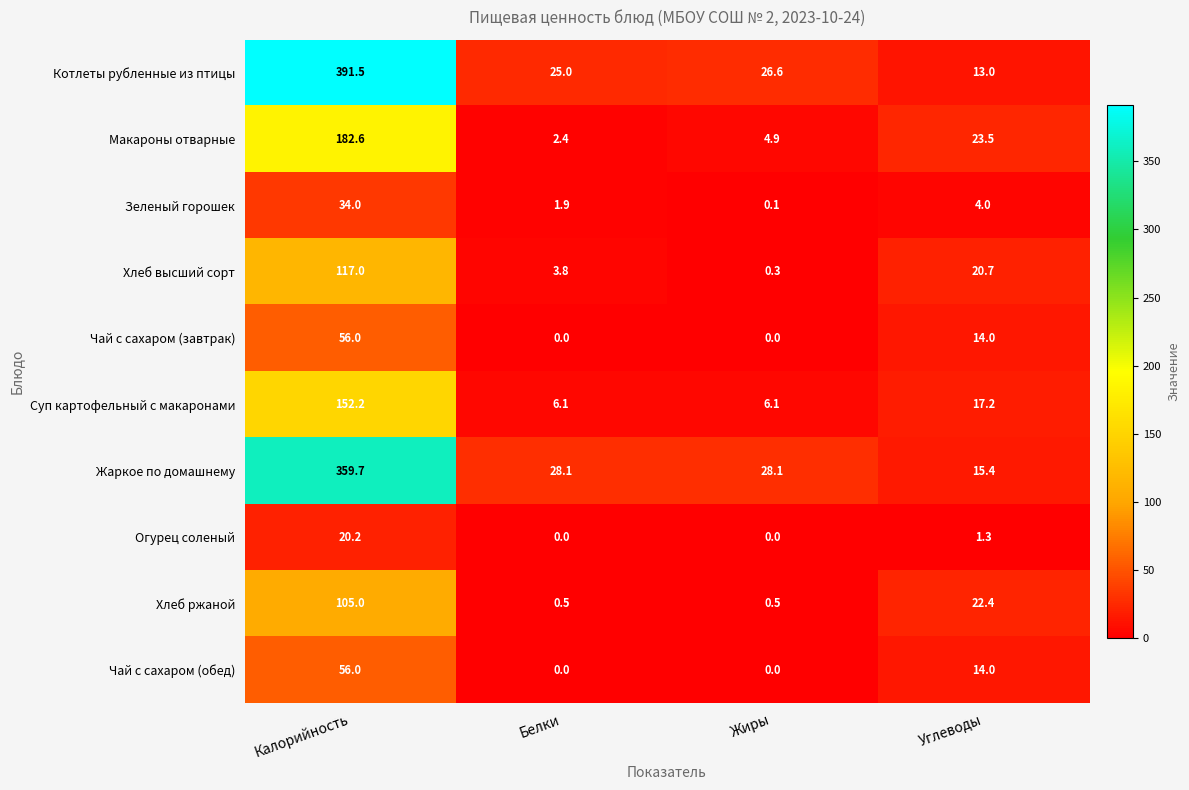

True or false: Суп картофельный с макаронами has a value of 89.9 at Калорийность.

False